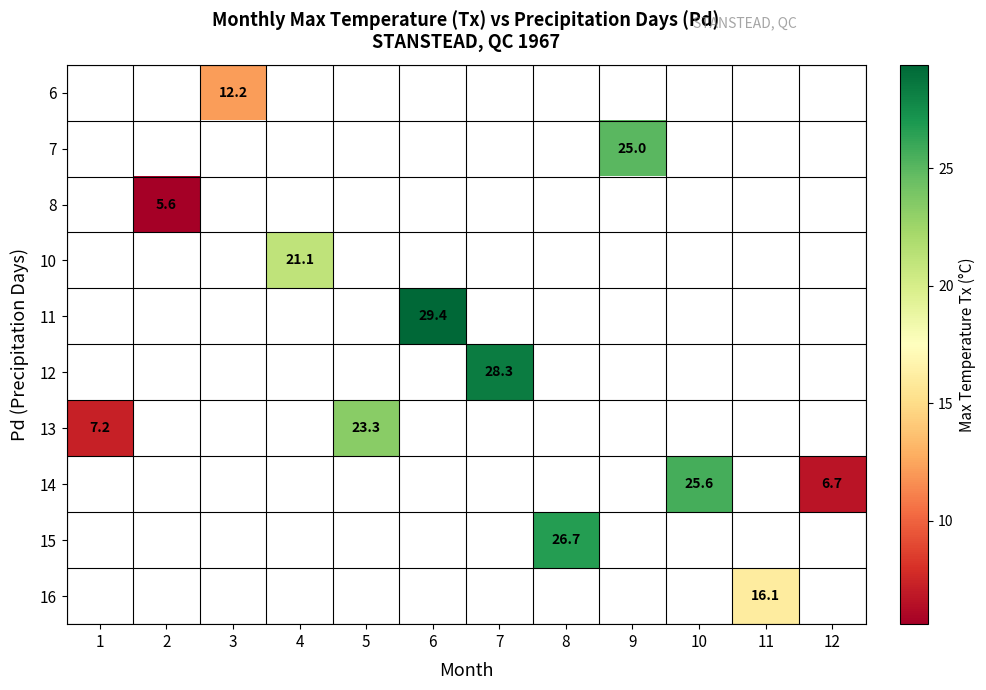

How many positive values does the row_5 series have?

1